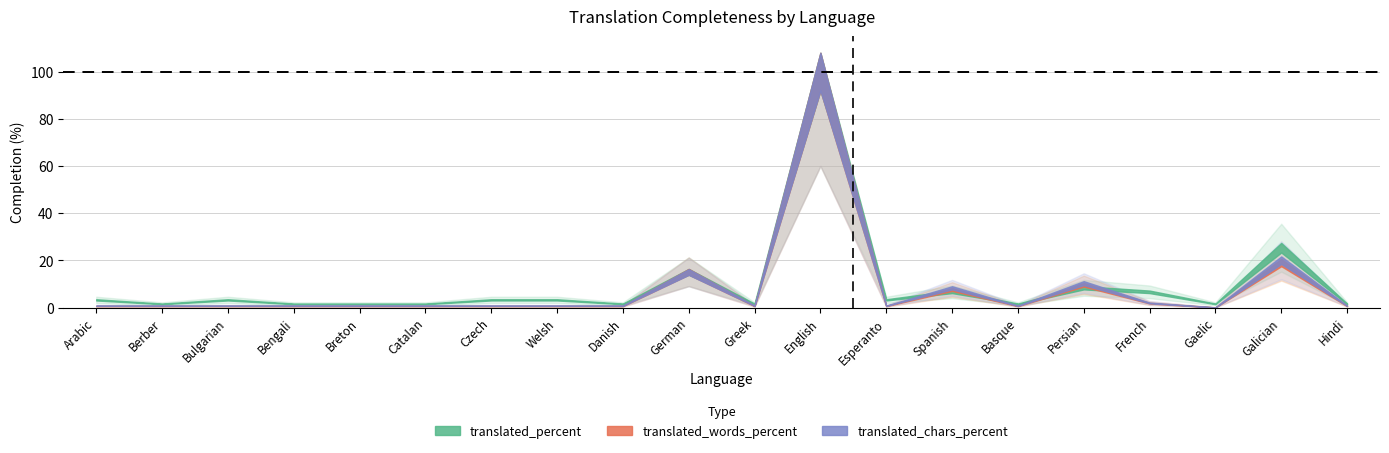

The translated_percent series shows 1.6 at Berber. True or false?

True